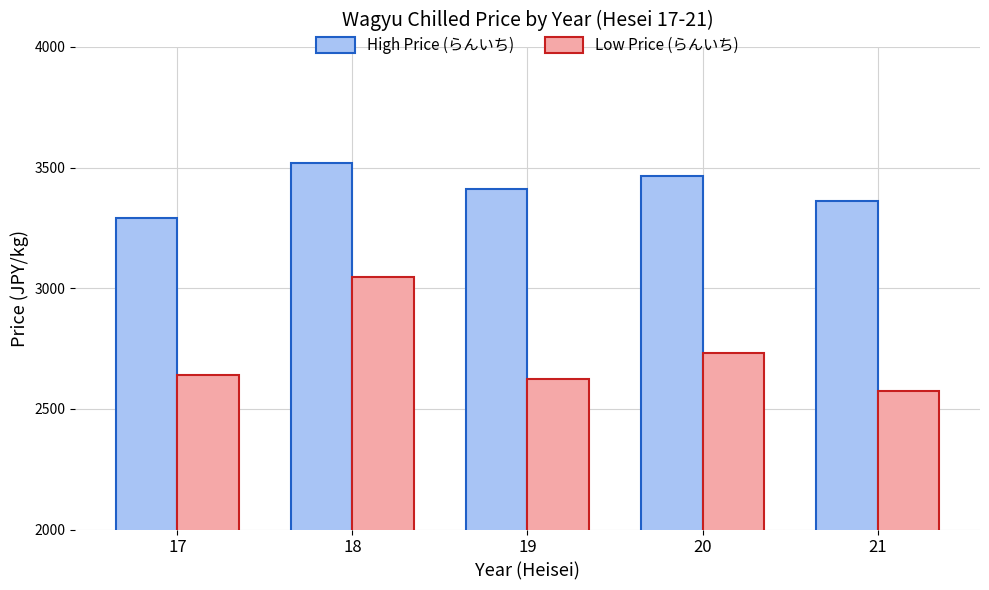

Which series has the largest total across all categories?

High Price (らんいち)